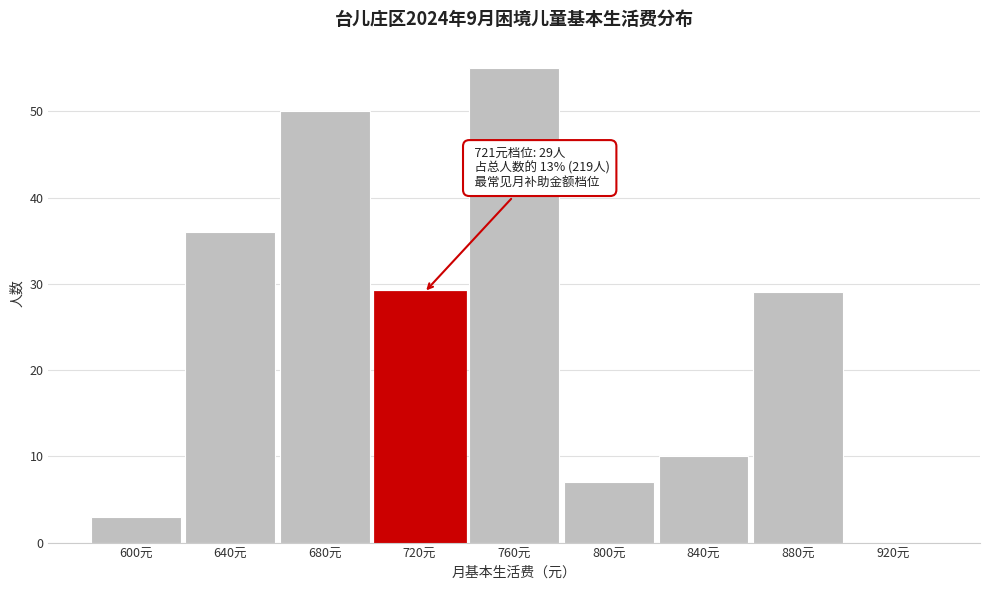

Reading left to right, transcribe all the data shown in this chart.

600元=3	640元=36	680元=50	720元=29	760元=55	800元=7	840元=10	880元=29	920元=0